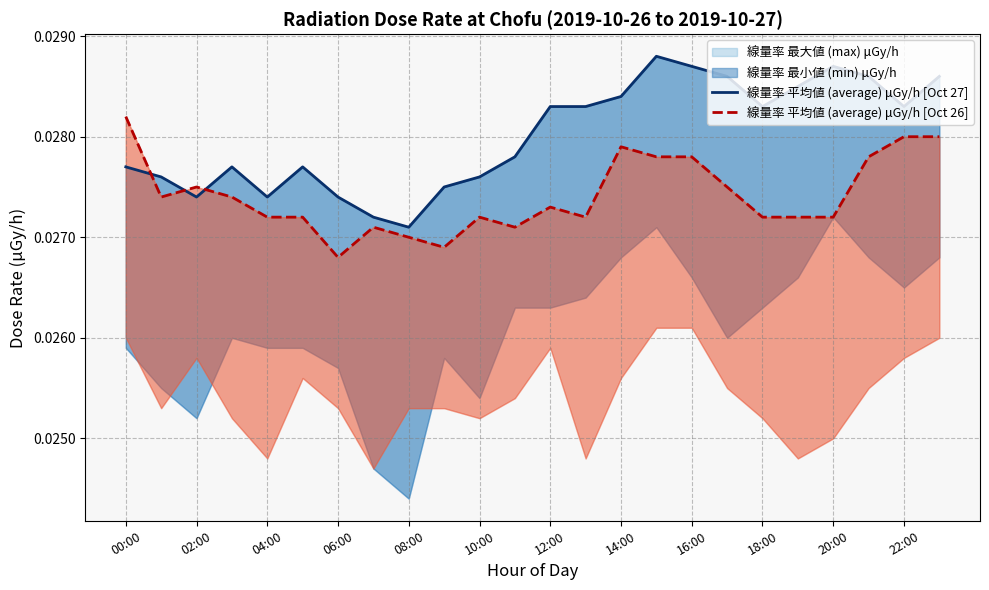

What is the label of the 11th point from the right?

13